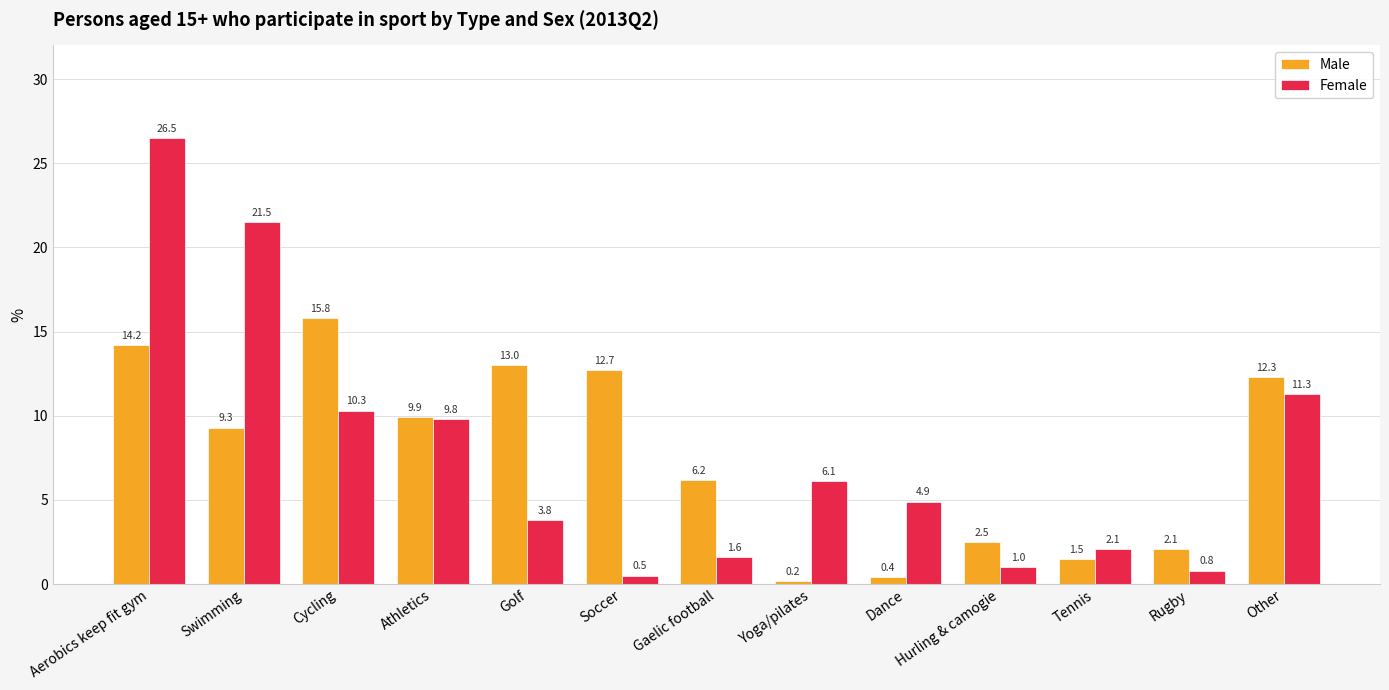

Which series has the largest total across all categories?

Female